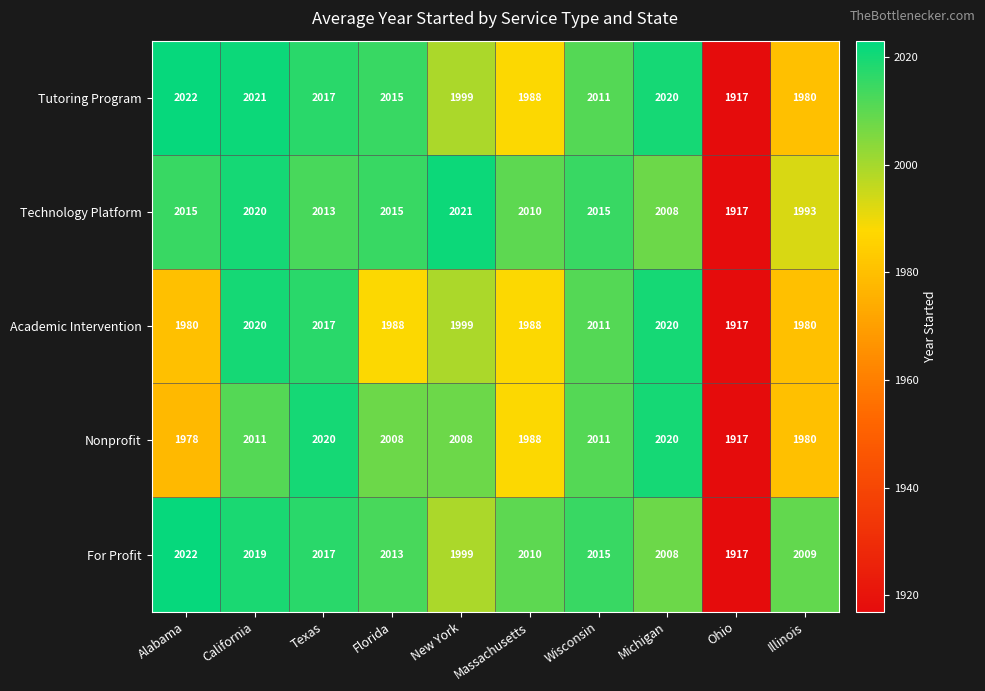

What is the average value of the Tutoring Program series?

1999